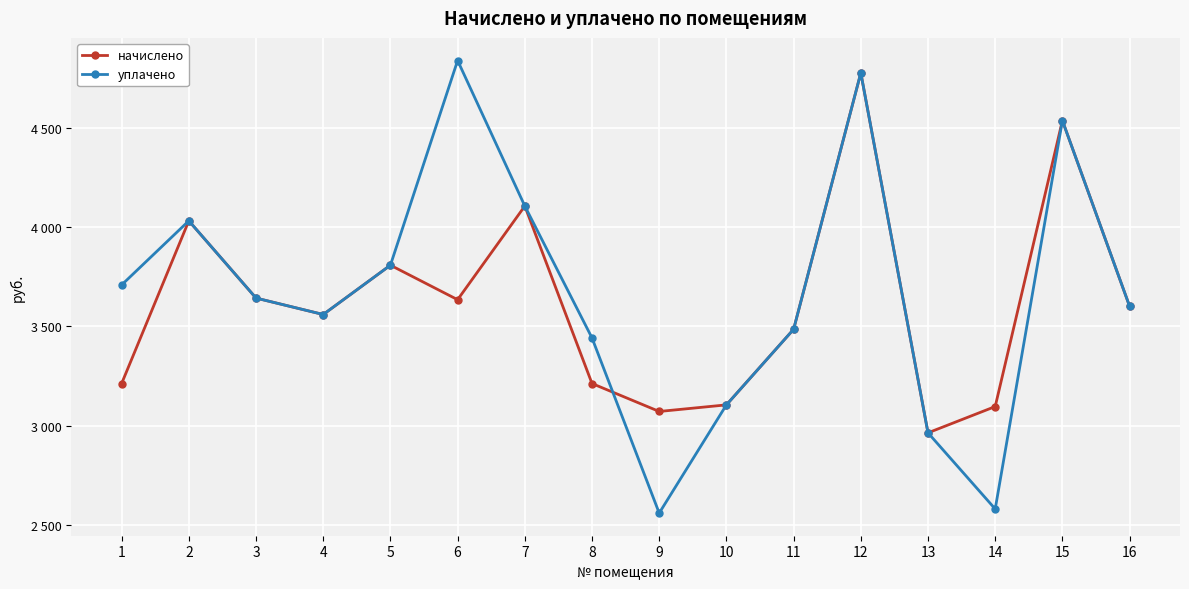

Read the уплачено value at 2.

4032.4